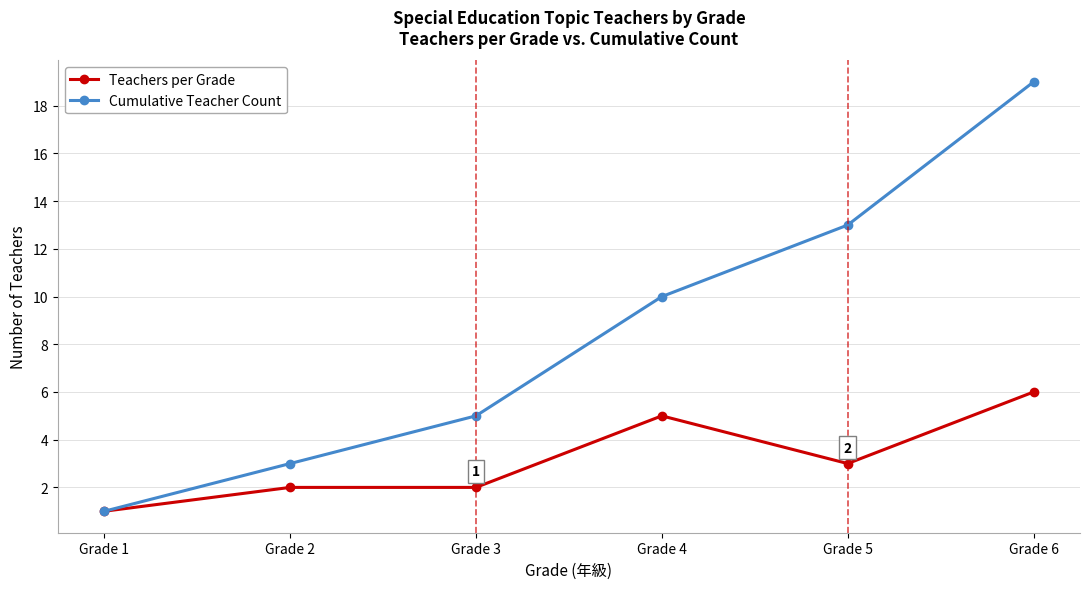

Is the value of Cumulative Teacher Count at Grade 6 greater than the value of Teachers per Grade at Grade 1?

Yes